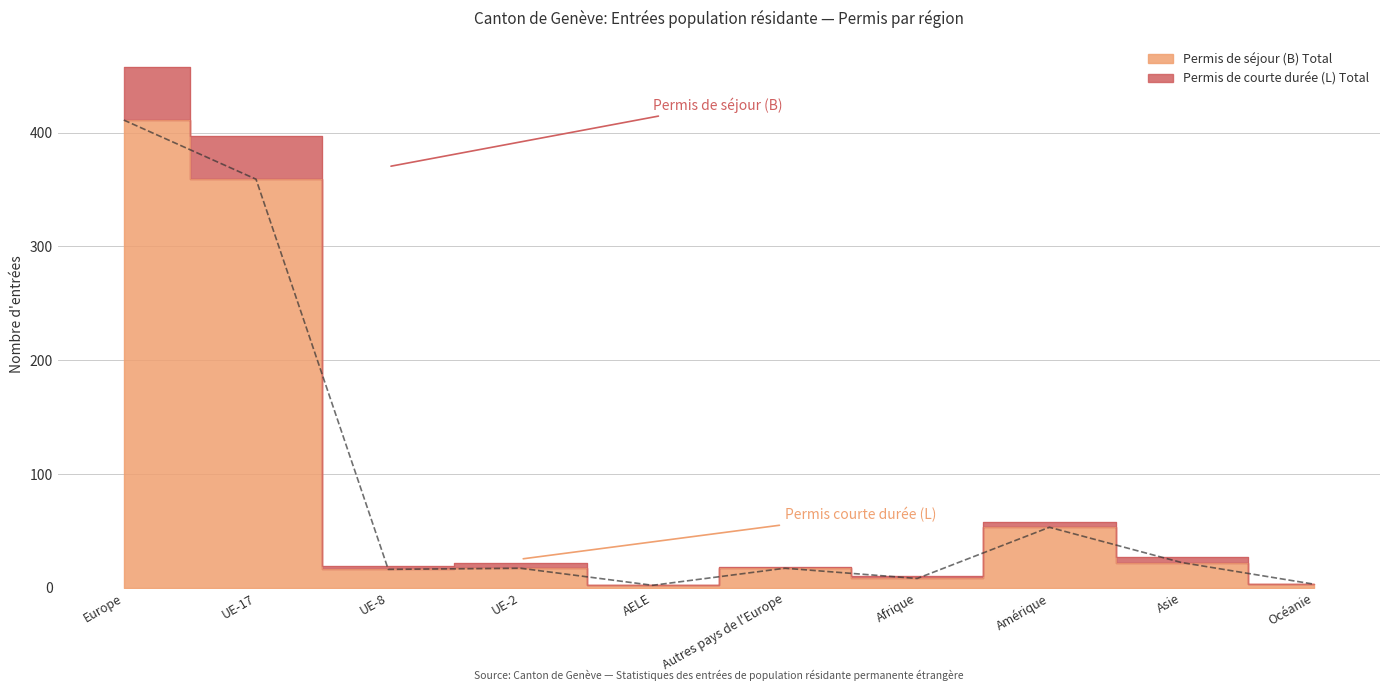

At which category is the sum across all series the highest?

Europe